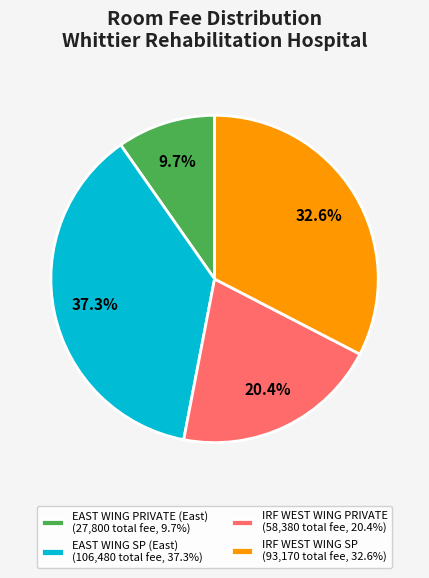

Does IRF WEST WING PRIVATE (58,380 total fee, 20.4%) account for over 50% of the chart?

No